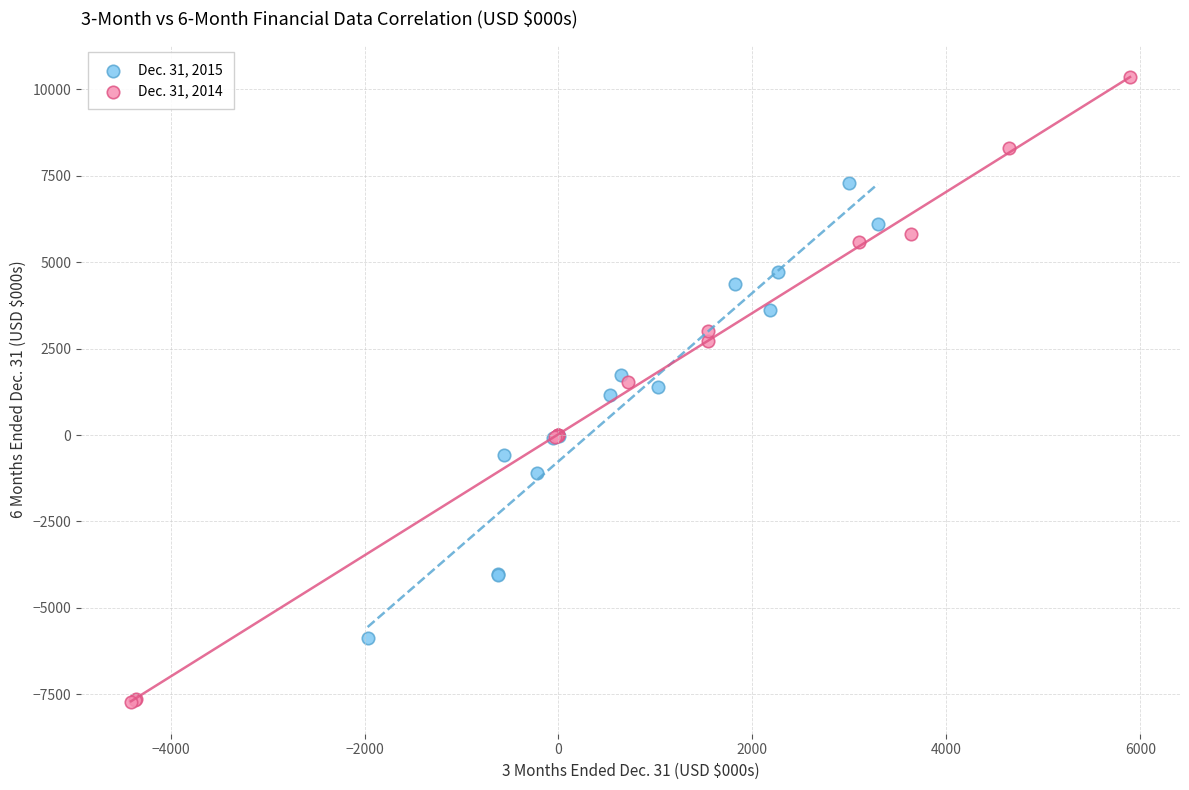

Which series reaches the maximum Y coordinate?

Dec. 31, 2014